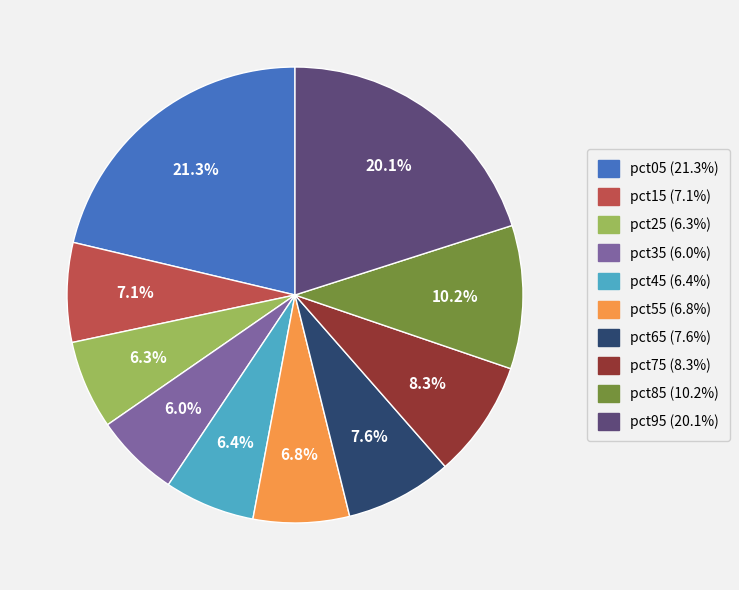

What percentage is NOT represented by pct85?

89.8%